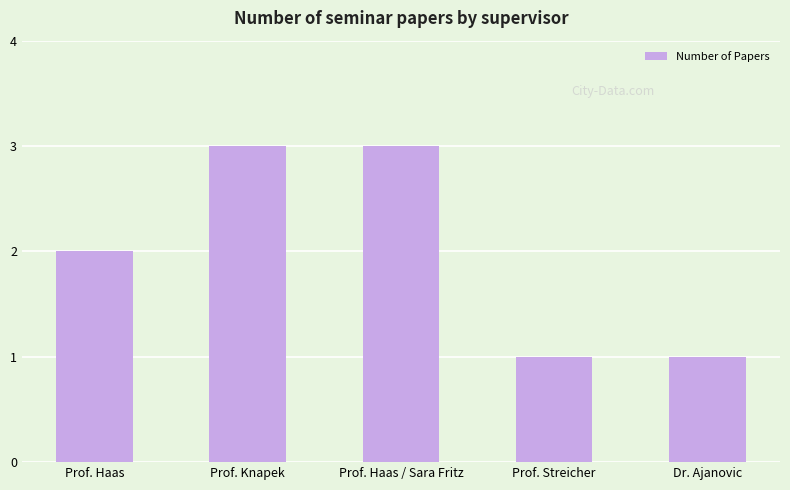

Approximately how many times larger is the value at Prof. Haas / Sara Fritz compared to Prof. Streicher?

3.0